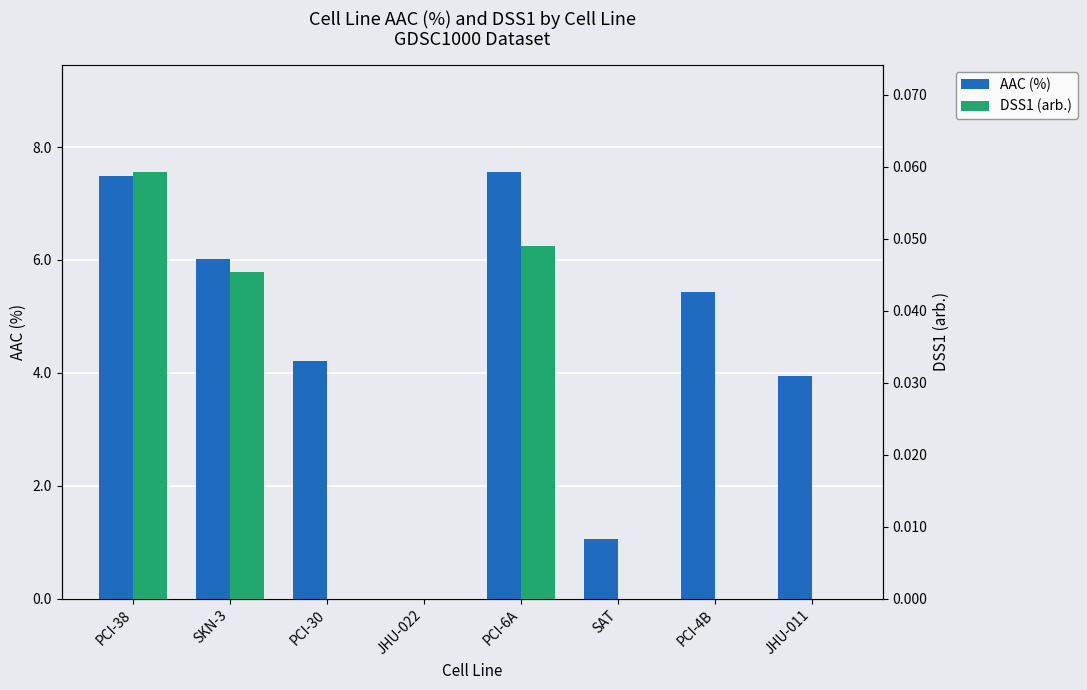

What are all the series names shown in the legend?

AAC (%), DSS1 (arb.)